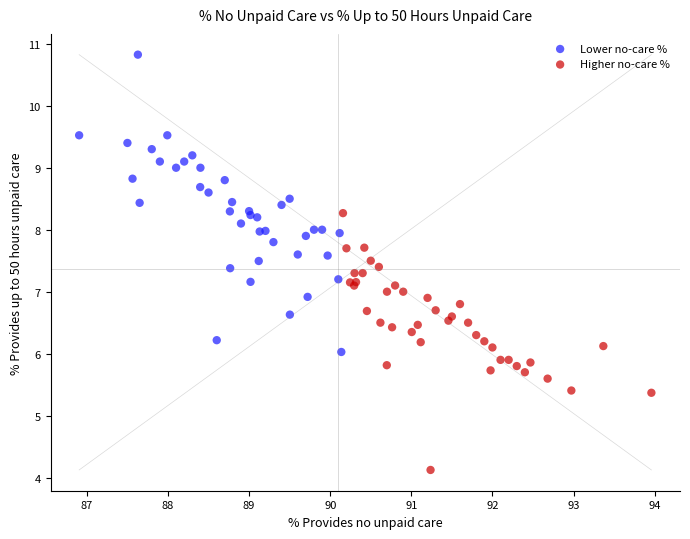

What are all the series names shown in the legend?

Lower no-care %, Higher no-care %